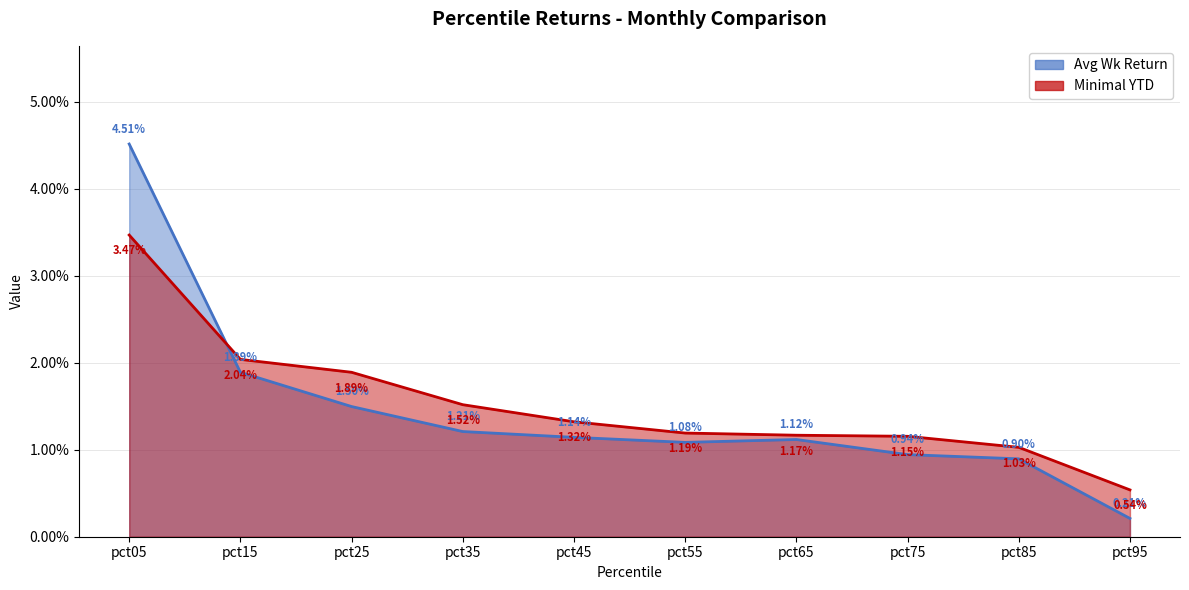

Which series has the largest total across all categories?

Minimal YTD